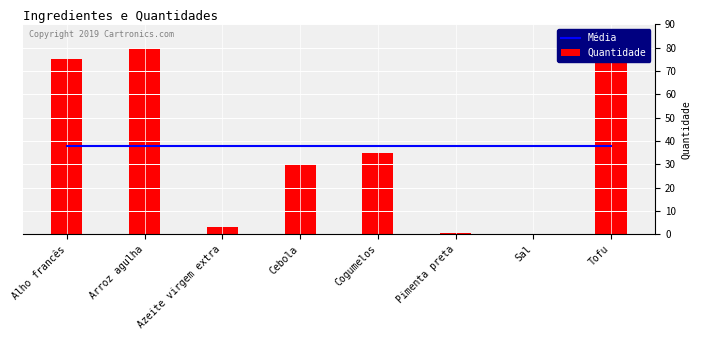

What position from the left is Azeite virgem extra?

3